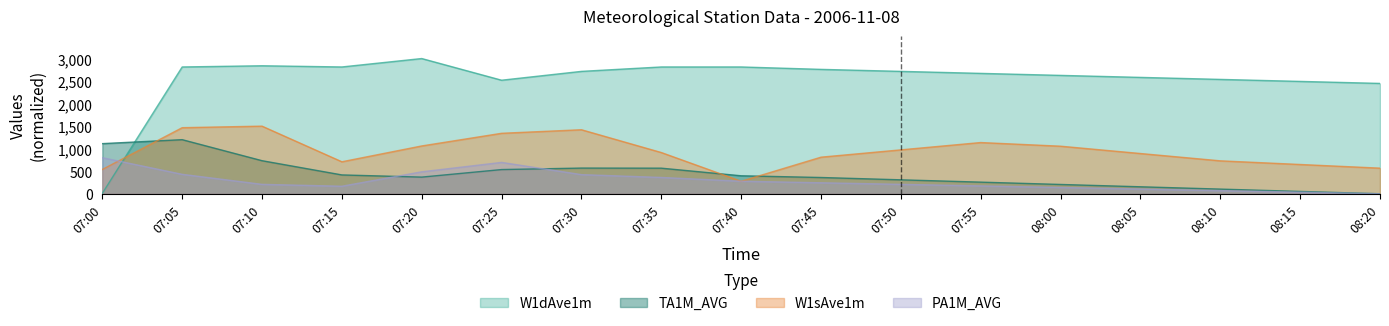

What is the average value of the TA1M_AVG series?

432.2